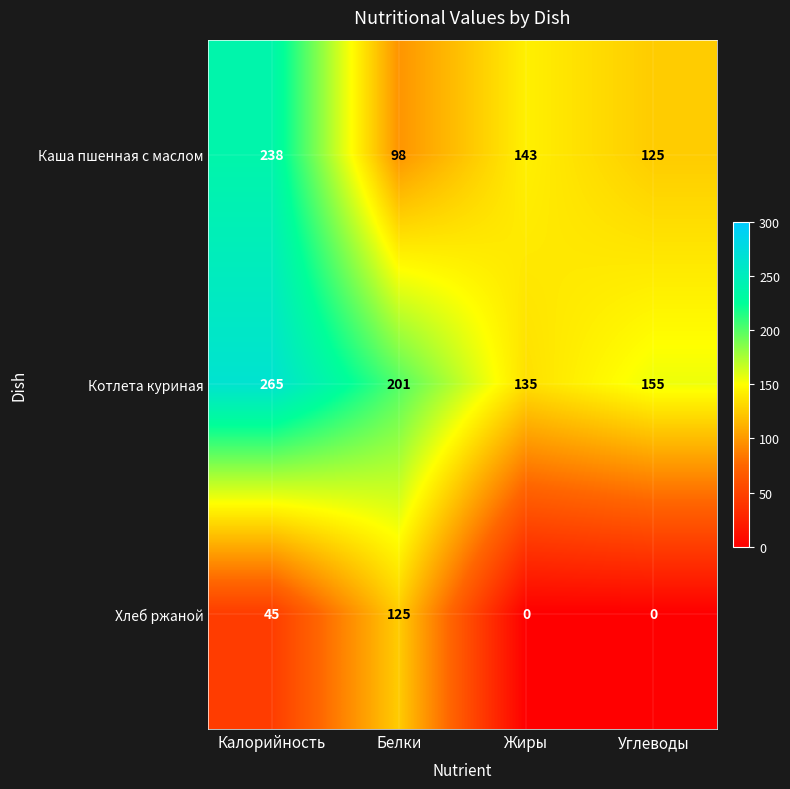

At which category is the sum across all series the highest?

Калорийность